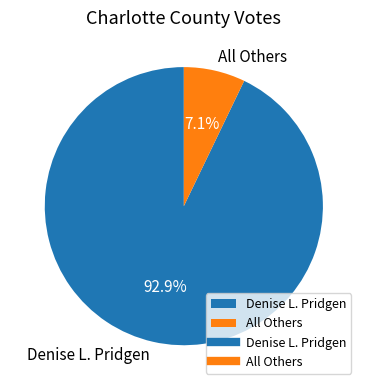

Which category has the smallest portion of the pie?

All Others